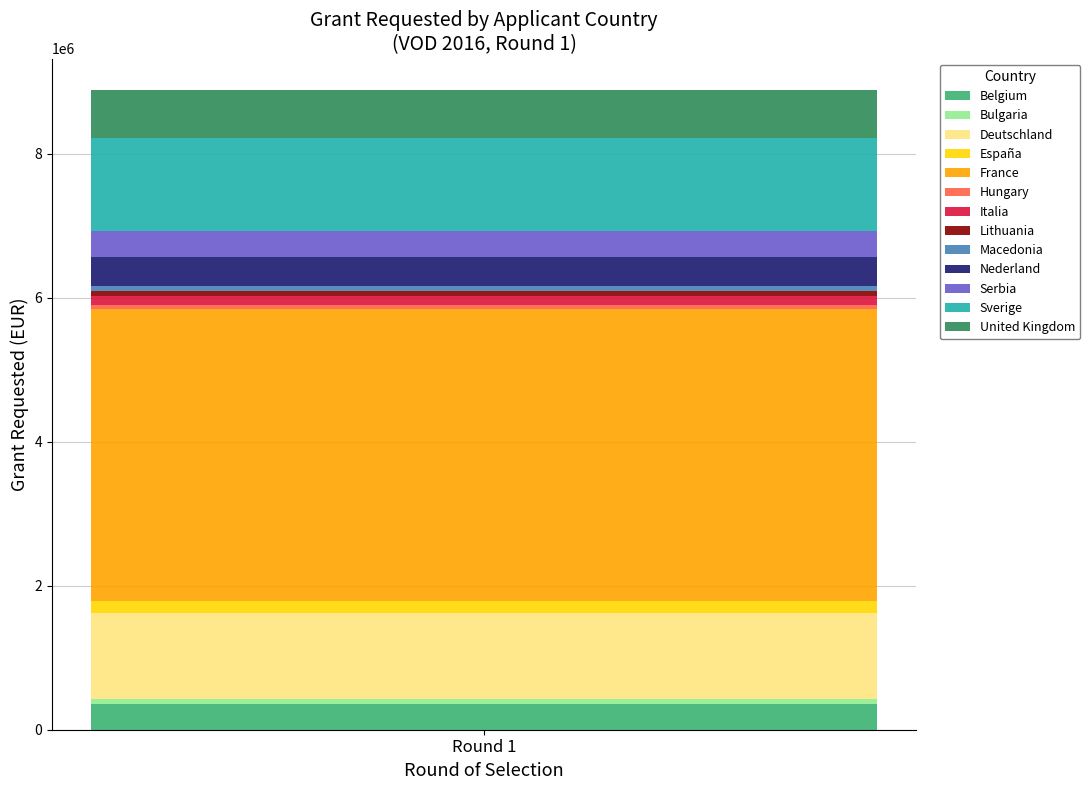

What is the highest value of the Belgium series?

360000.0